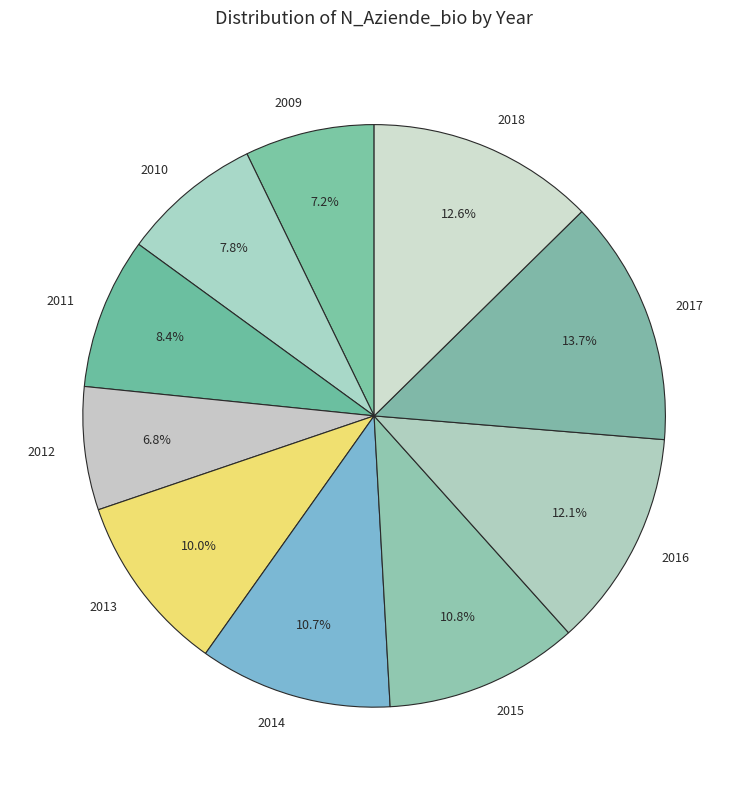

Does any single category account for the majority?

No